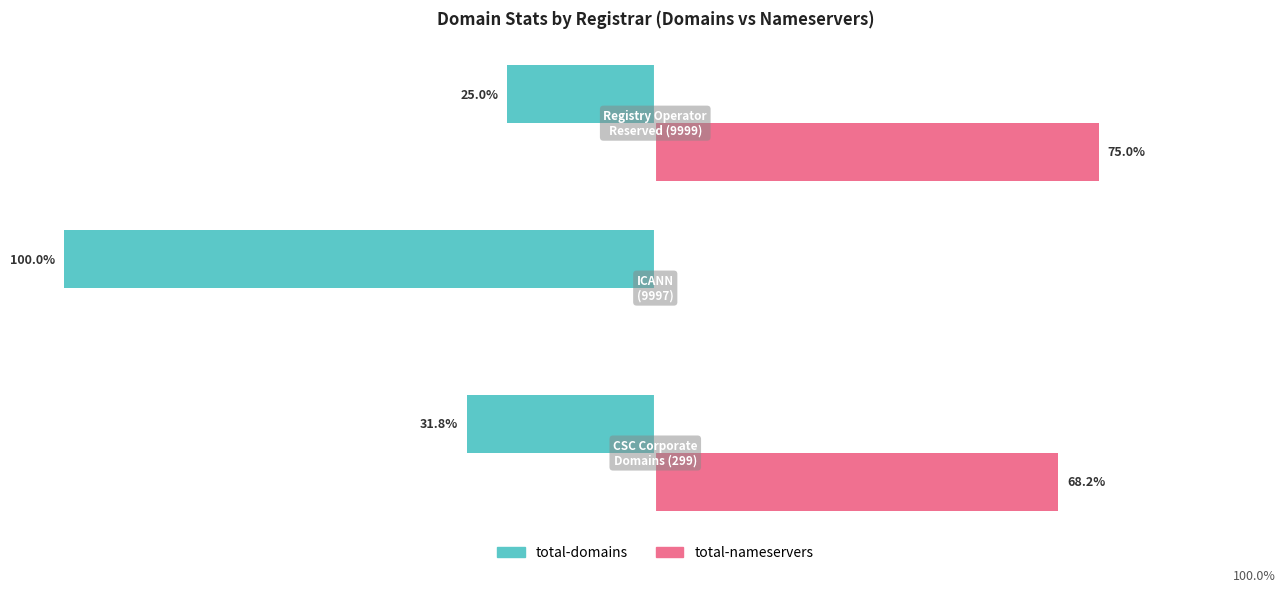

List the series in order of their overall mean, lowest first.

total-domains, total-nameservers